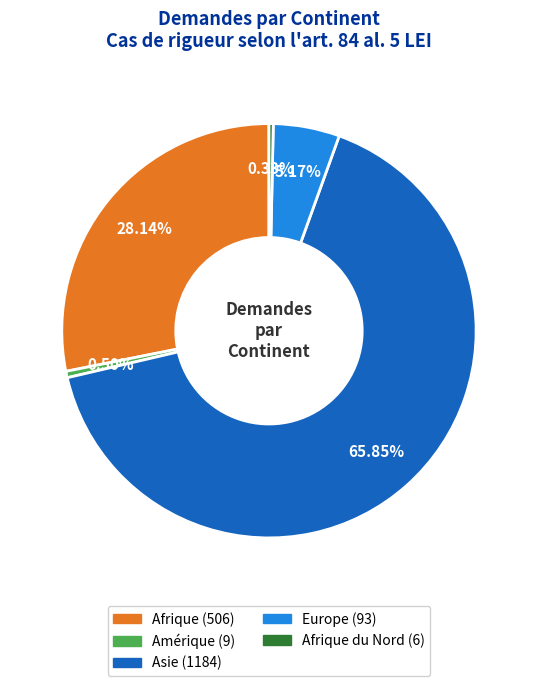

Is there a majority slice in this chart?

Yes